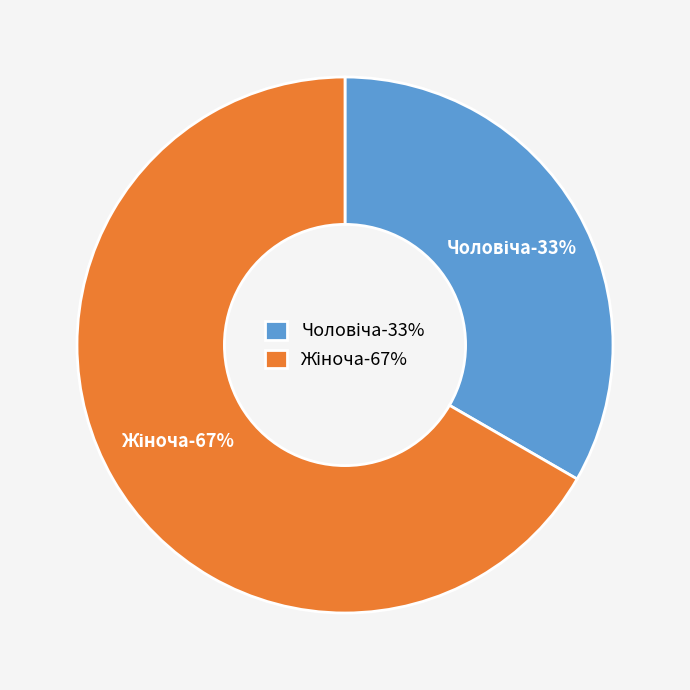

What percentage do Чоловіча and Жіноча together represent?

100.0%